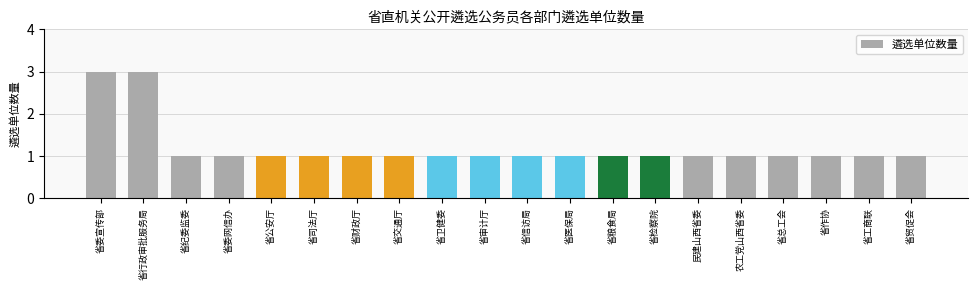

What is the difference between the second highest and minimum values?

2